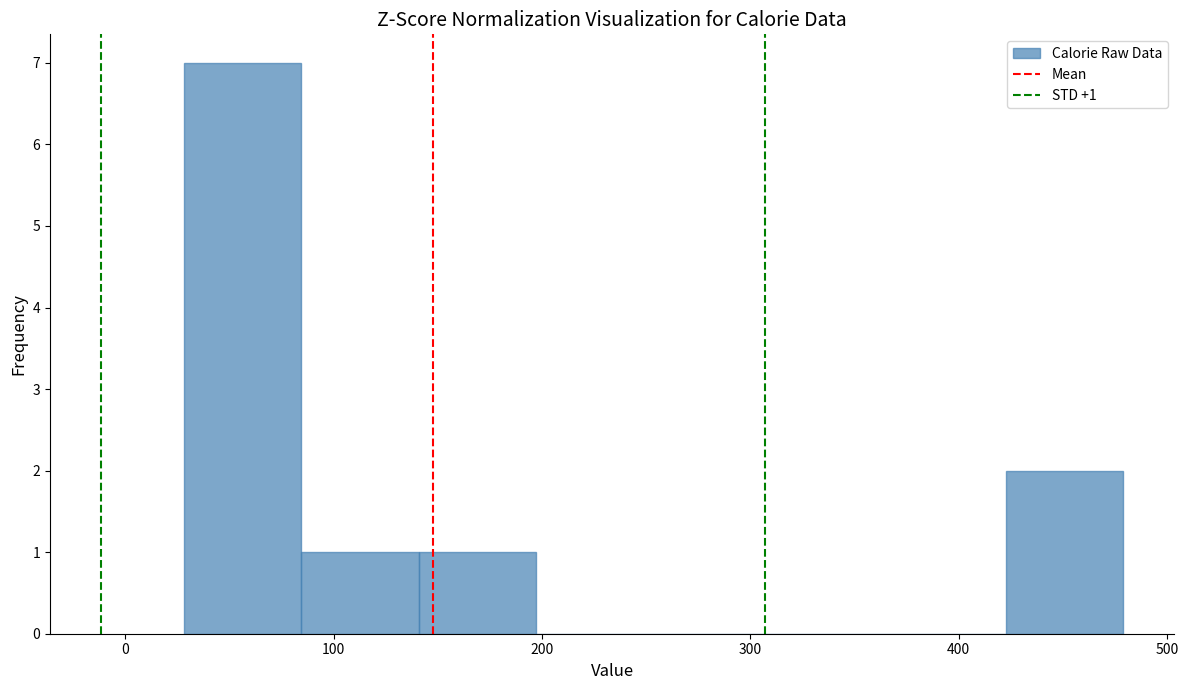

Which range on the x-axis has the tallest bar?

30 to 80